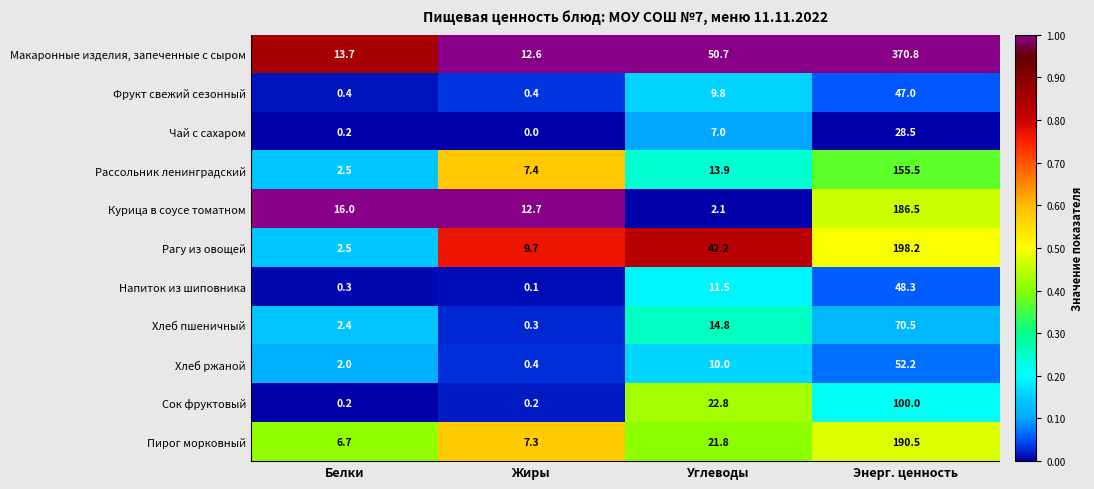

What is the total value across all series at Углеводы?

206.6